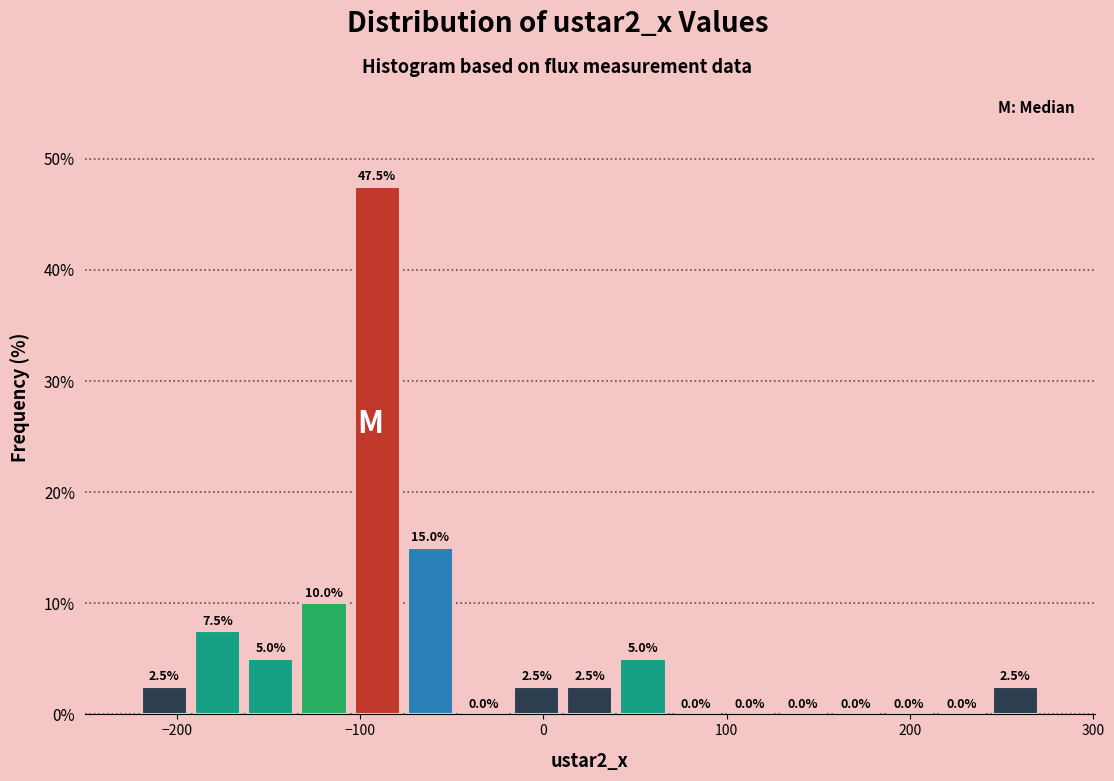

Around what value on the x-axis is the tallest bar? Give the approximate position of its centre, as read against the axis.

-90